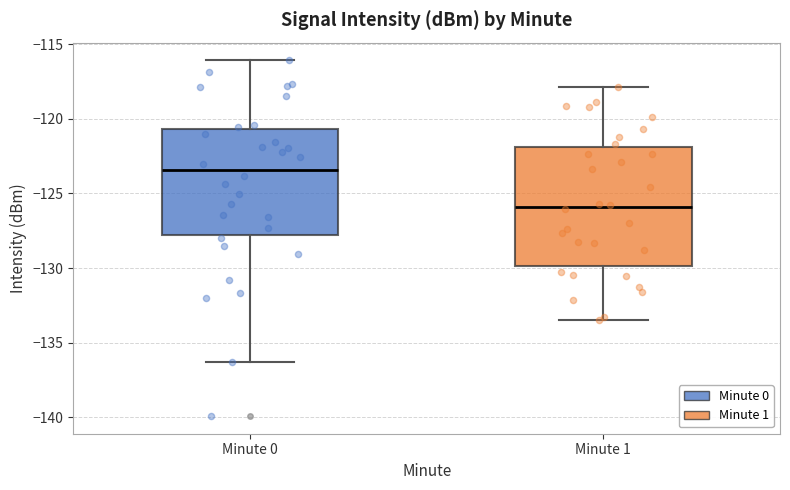

Reading left to right, read every box against the y-axis: the position of its median line, the range the box covers, and the ends of its whiskers. The values are not printed on the chart, so give them approximately, as read against the axis.

Minute 0: median -123.5, box -128.0 to -120.5, whiskers -136.5 to -116.0
Minute 1: median -126.0, box -130.0 to -122.0, whiskers -133.5 to -118.0